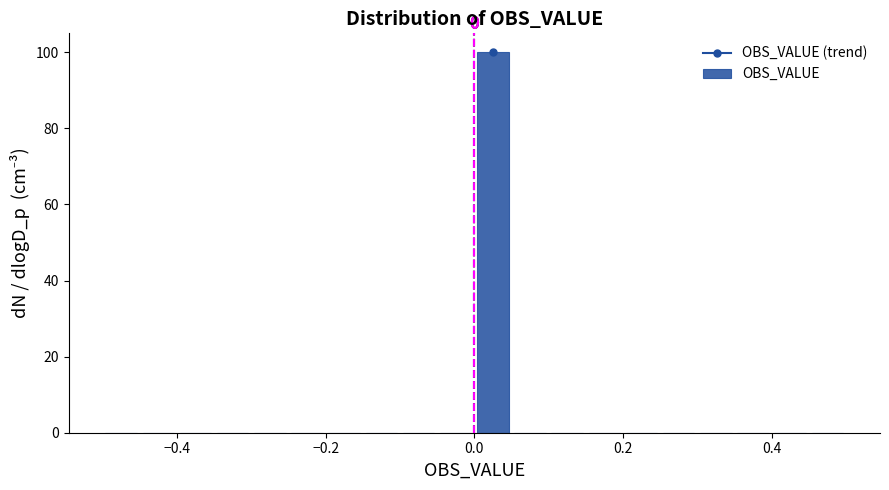

Around what value on the x-axis is the tallest bar? Give the approximate position of its centre, as read against the axis.

0.02